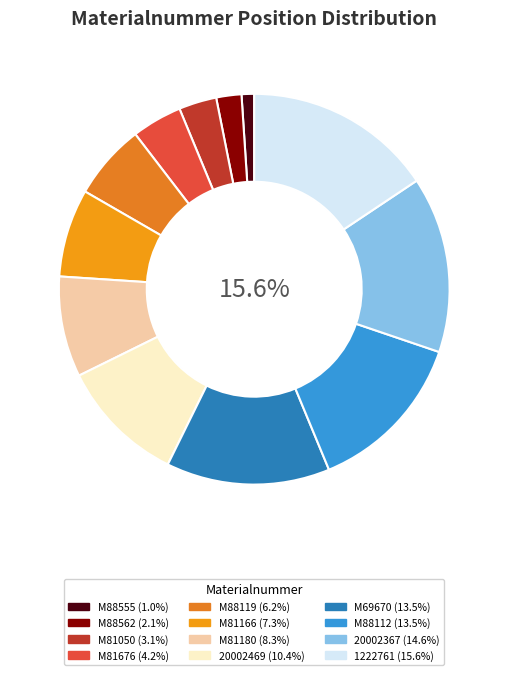

Approximately how many times larger is the value at M81050 compared to 20002469?

0.3